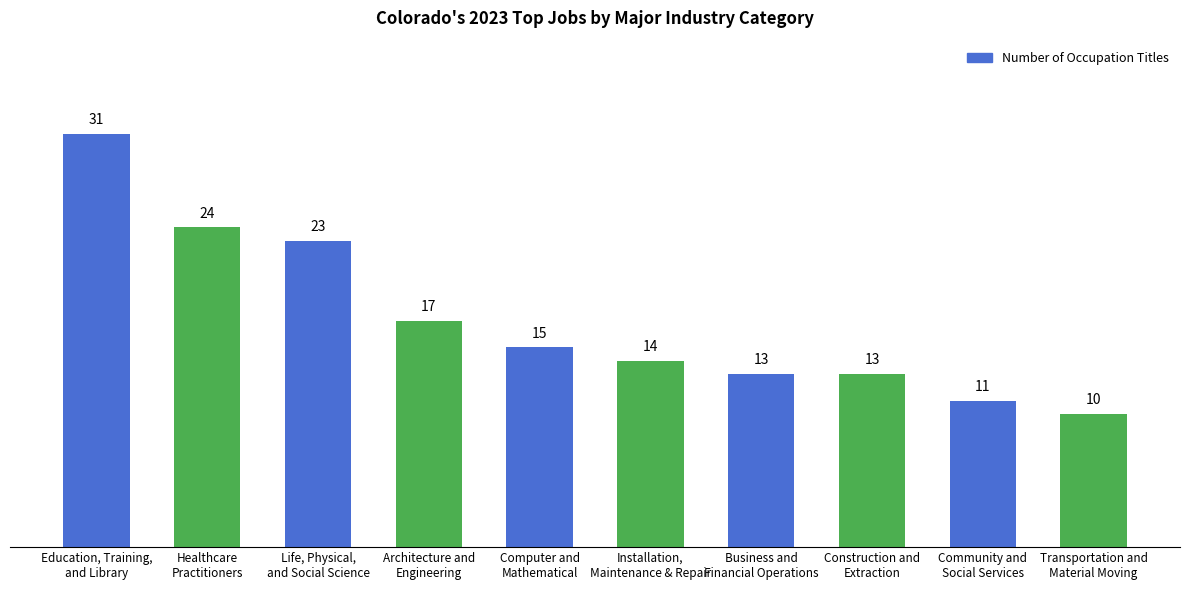

What is the sum of all values?

171